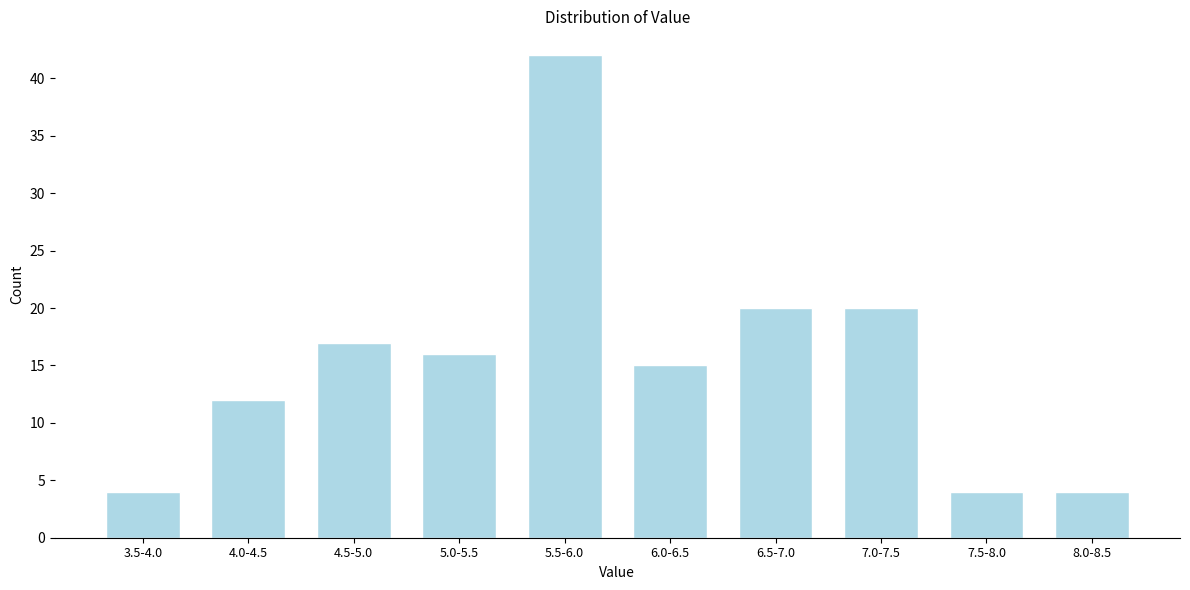

Reading left to right, transcribe all the data shown in this chart.

3.5-4.0=4	4.0-4.5=12	4.5-5.0=17	5.0-5.5=16	5.5-6.0=42	6.0-6.5=15	6.5-7.0=20	7.0-7.5=20	7.5-8.0=4	8.0-8.5=4